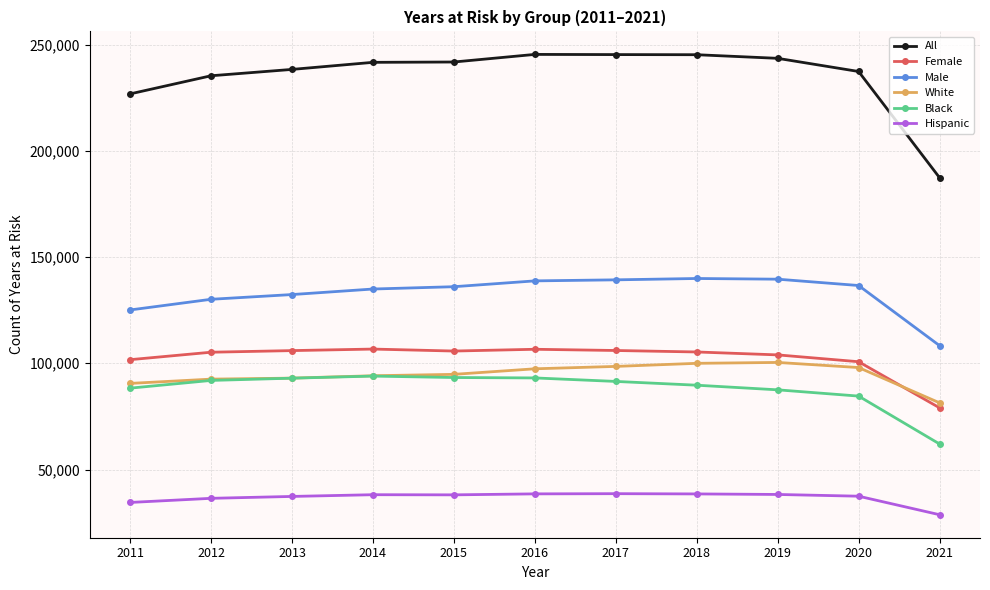

How many distinct data groups are displayed?

6